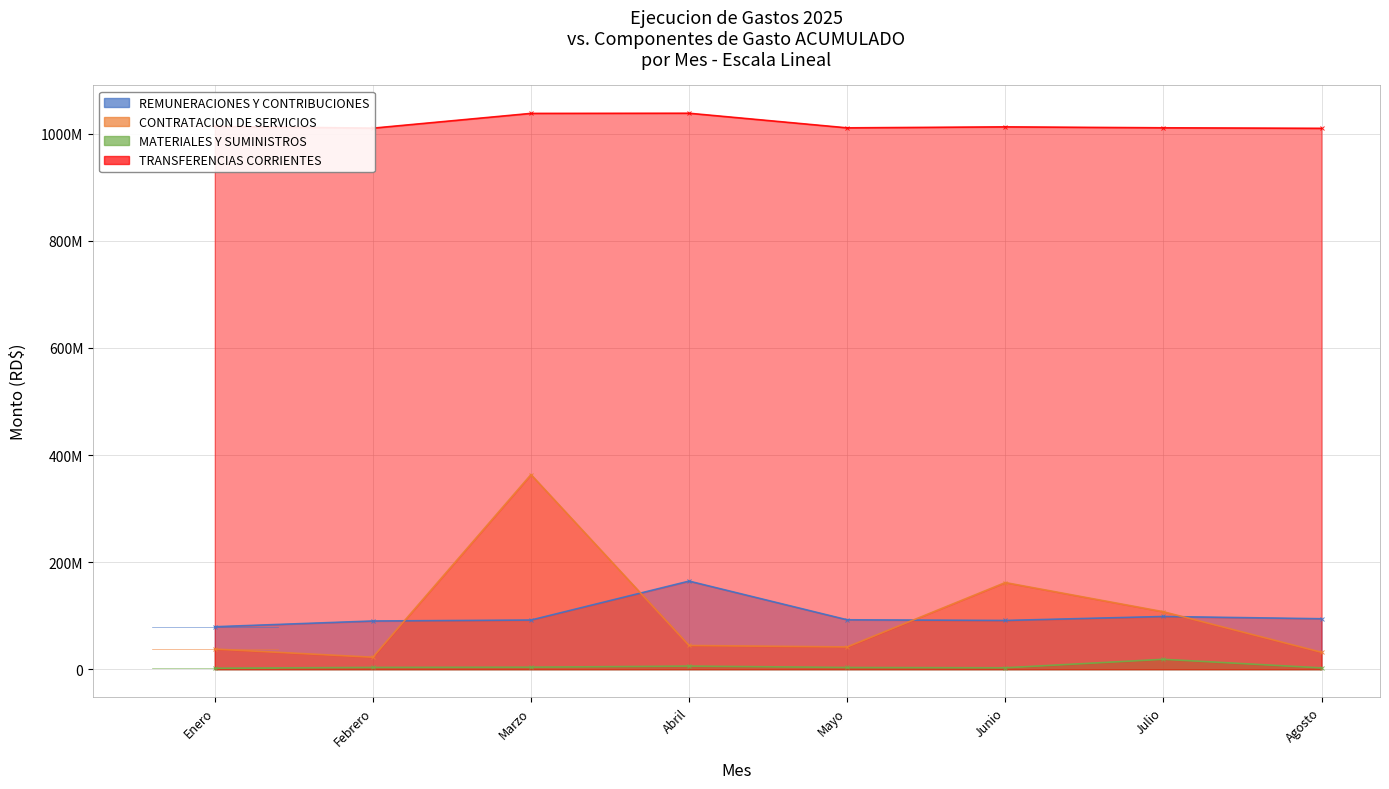

At which label does CONTRATACION DE SERVICIOS first exceed 44333989?

Marzo